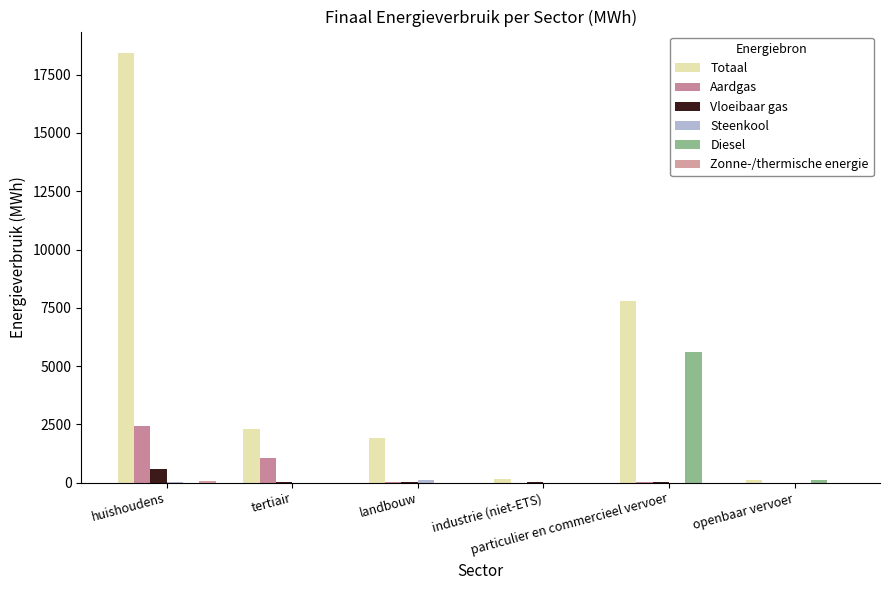

Which series has the largest range (max minus min)?

Totaal